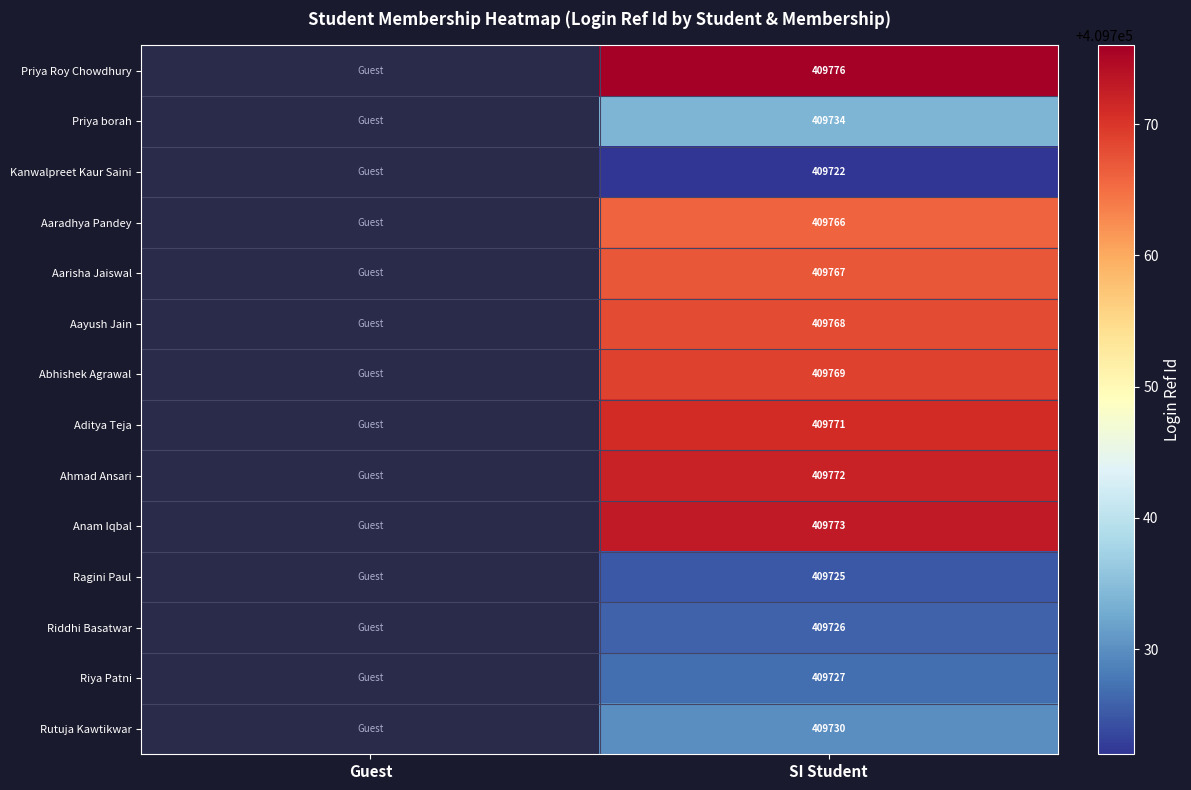

At which category is the sum across all series the highest?

SI Student